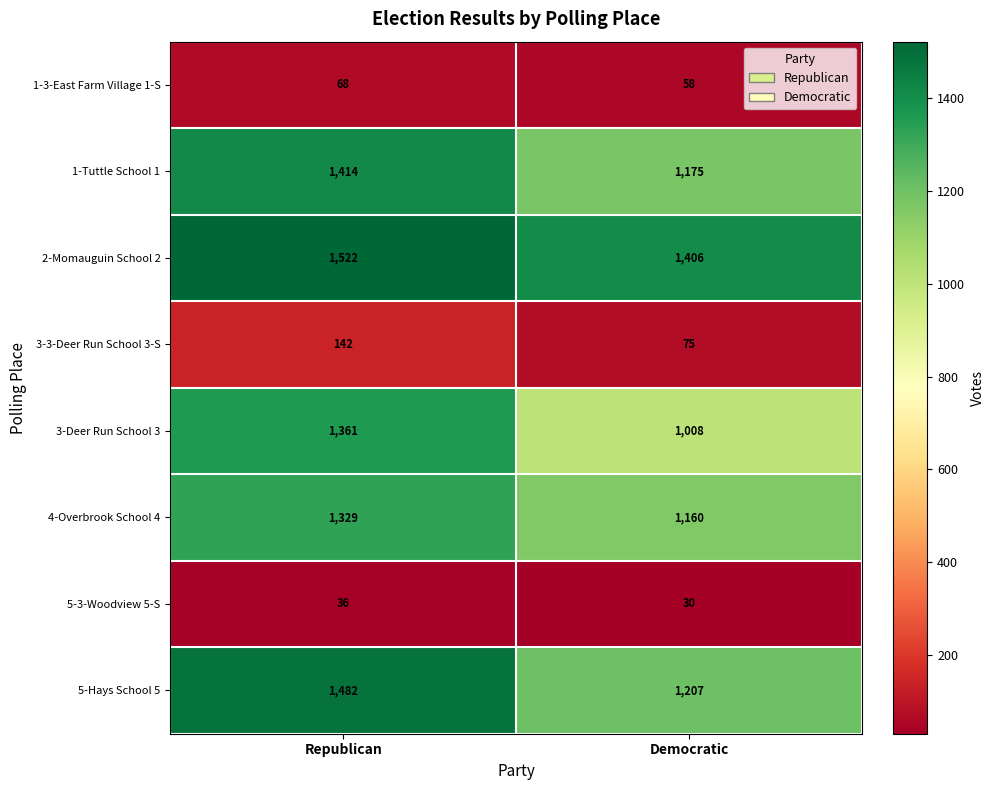

Reading left to right, extract all data points from this chart.

1-3-East Farm Village 1-S: Republican=68	Democratic=58
1-Tuttle School 1: Republican=1414	Democratic=1175
2-Momauguin School 2: Republican=1522	Democratic=1406
3-3-Deer Run School 3-S: Republican=142	Democratic=75
3-Deer Run School 3: Republican=1361	Democratic=1008
4-Overbrook School 4: Republican=1329	Democratic=1160
5-3-Woodview 5-S: Republican=36	Democratic=30
5-Hays School 5: Republican=1482	Democratic=1207